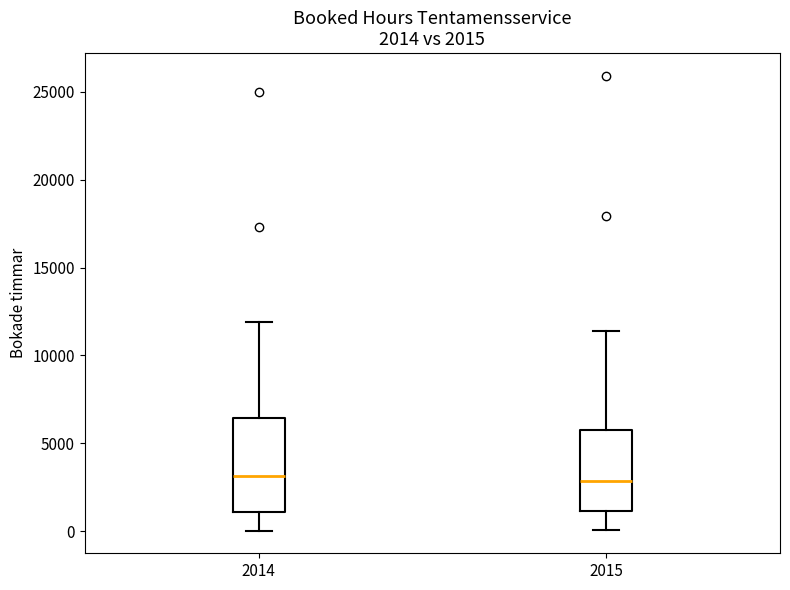

Comparing the boxes themselves (not the whiskers), which one is the tallest?

2014